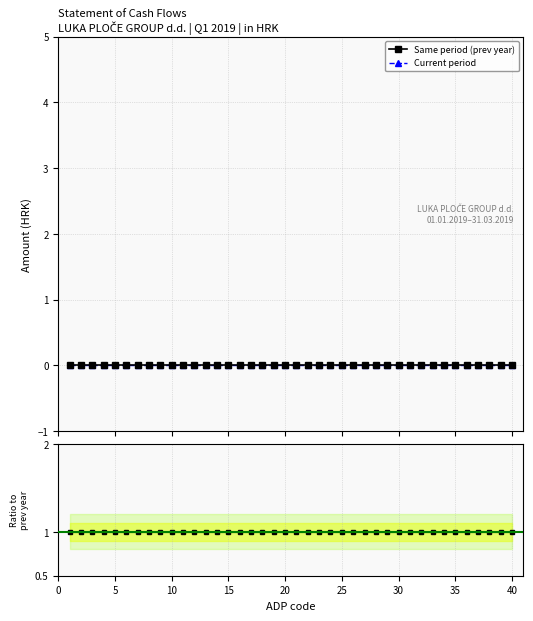

Rank the series at 25 from lowest to highest value.

Same period (prev year), Current period, Ratio to prev year